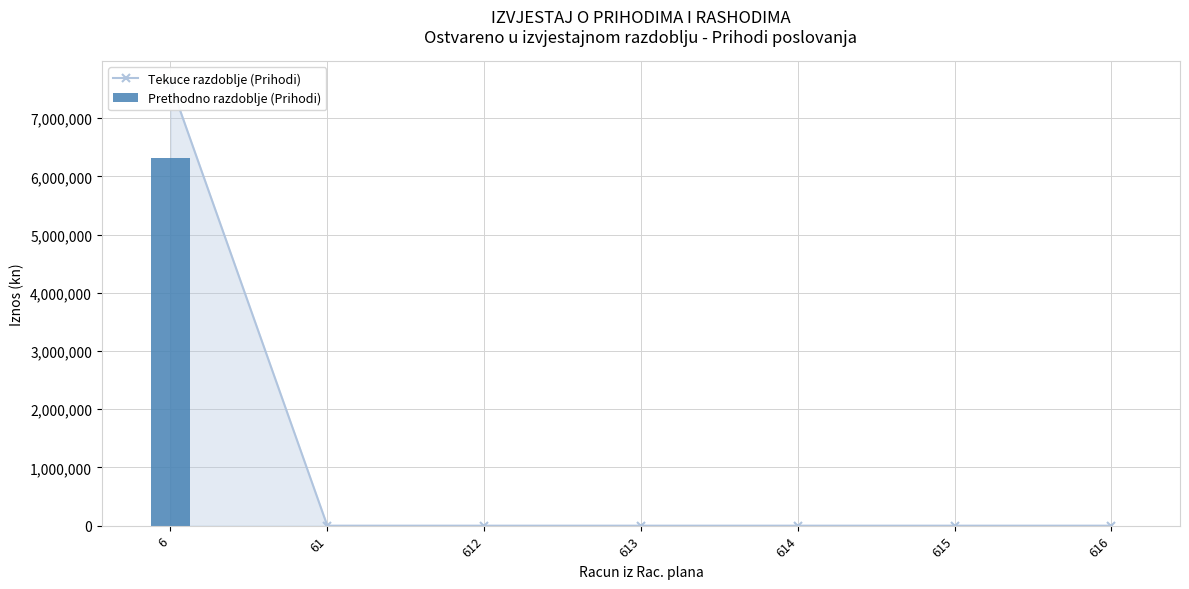

At which label is Prethodno razdoblje (Prihodi) closest to 3160310?

61